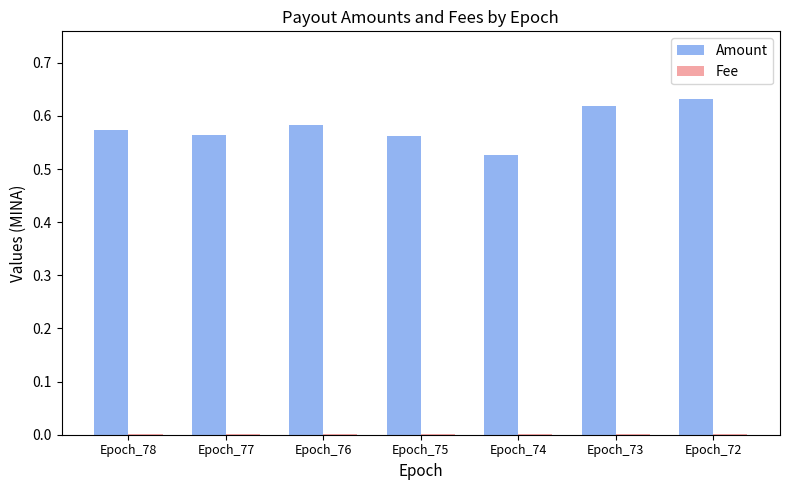

The value of Amount at Epoch_73 is 0.8. True or false?

False